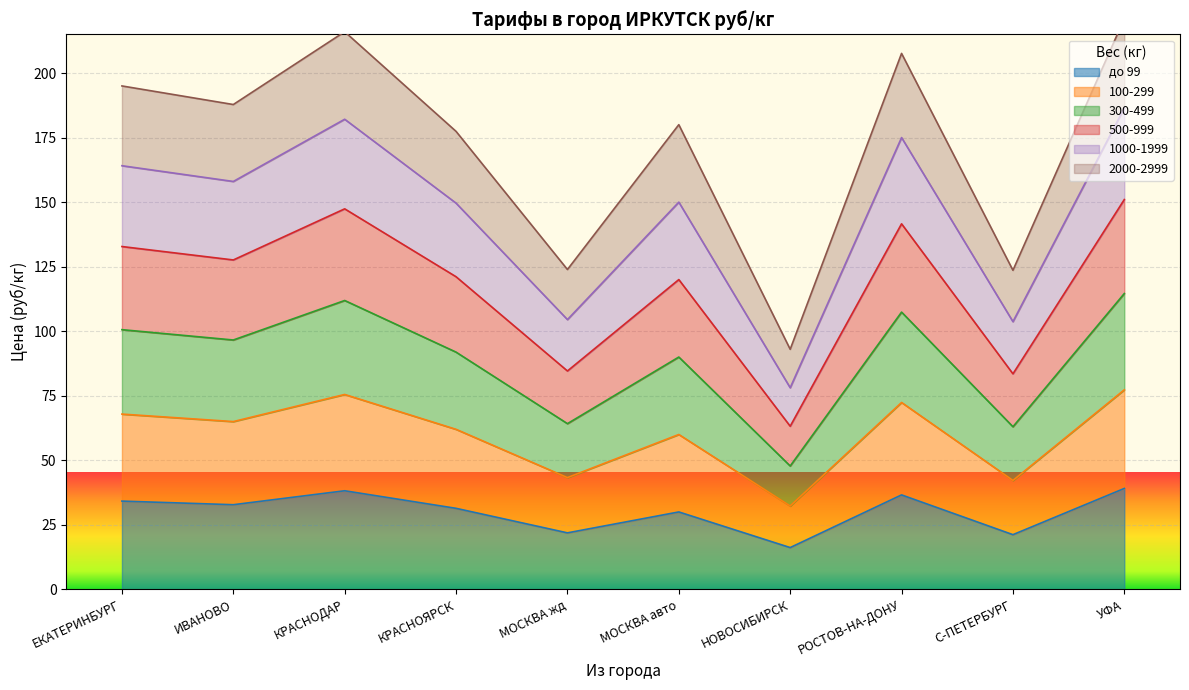

What is the maximum value shown in the chart?

221.1